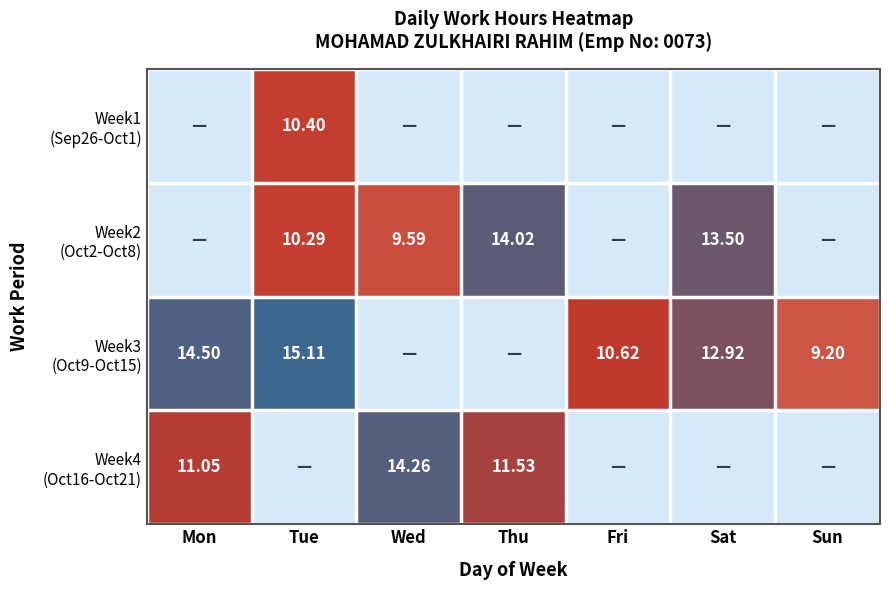

Which series has the largest total across all categories?

Week3 (Oct9-Oct15)